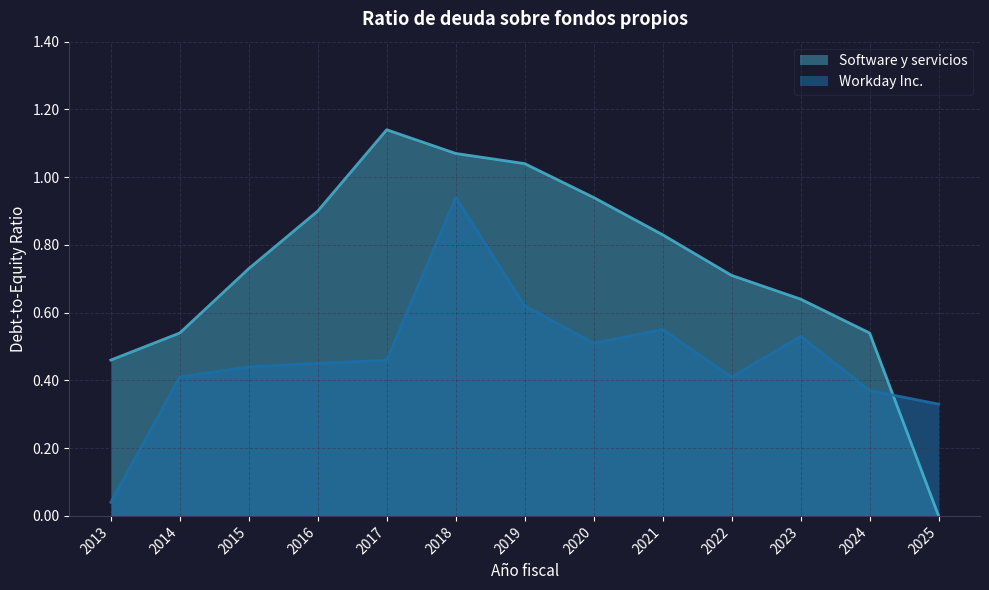

Which has a higher value, 2017 or 2025?

2017